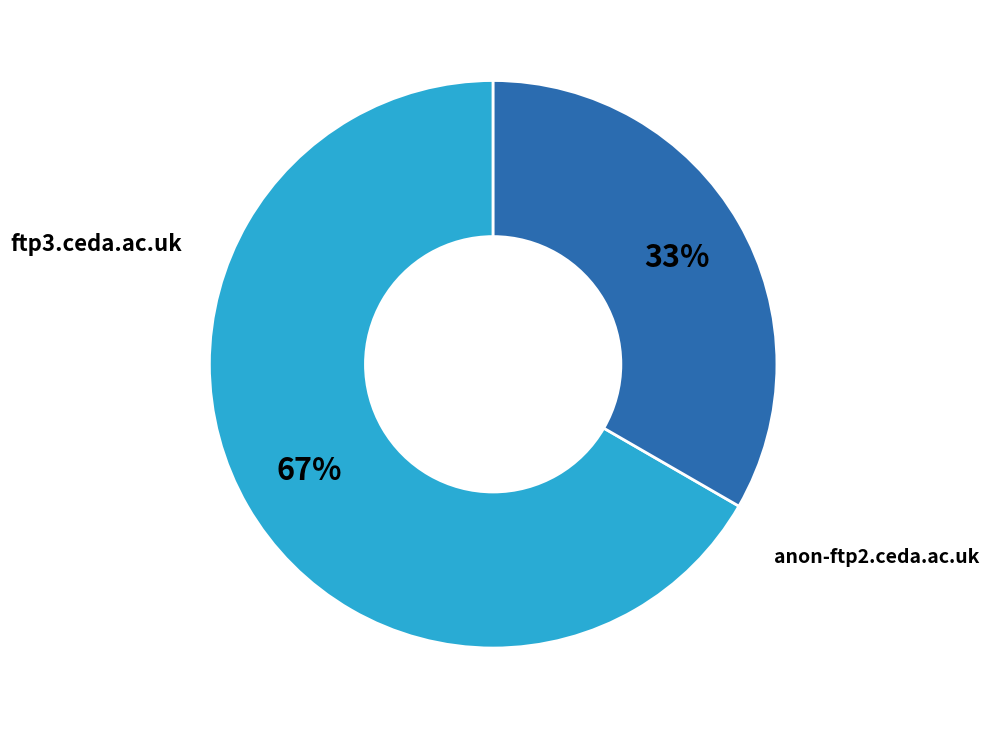

Is there any slice that represents more than half of the pie?

Yes